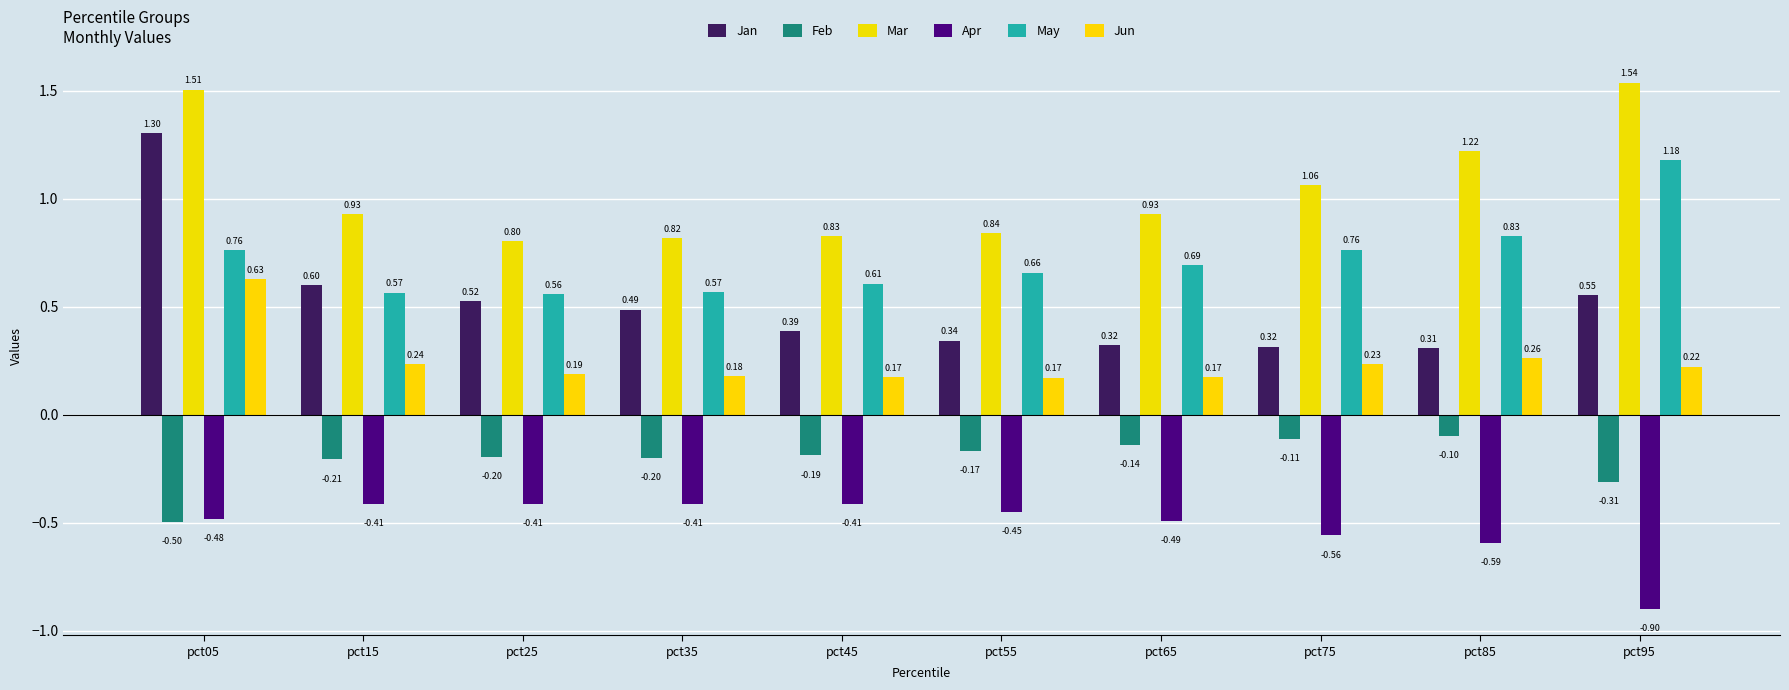

Reading left to right, what are all the values shown in this chart?

Jan: pct05=1.3	pct15=0.6	pct25=0.5	pct35=0.5	pct45=0.4	pct55=0.3	pct65=0.3	pct75=0.3	pct85=0.3	pct95=0.6
Feb: pct05=-0.5	pct15=-0.2	pct25=-0.2	pct35=-0.2	pct45=-0.2	pct55=-0.2	pct65=-0.1	pct75=-0.1	pct85=-0.1	pct95=-0.3
Mar: pct05=1.5	pct15=0.9	pct25=0.8	pct35=0.8	pct45=0.8	pct55=0.8	pct65=0.9	pct75=1.1	pct85=1.2	pct95=1.5
Apr: pct05=-0.5	pct15=-0.4	pct25=-0.4	pct35=-0.4	pct45=-0.4	pct55=-0.4	pct65=-0.5	pct75=-0.6	pct85=-0.6	pct95=-0.9
May: pct05=0.8	pct15=0.6	pct25=0.6	pct35=0.6	pct45=0.6	pct55=0.7	pct65=0.7	pct75=0.8	pct85=0.8	pct95=1.2
Jun: pct05=0.6	pct15=0.2	pct25=0.2	pct35=0.2	pct45=0.2	pct55=0.2	pct65=0.2	pct75=0.2	pct85=0.3	pct95=0.2